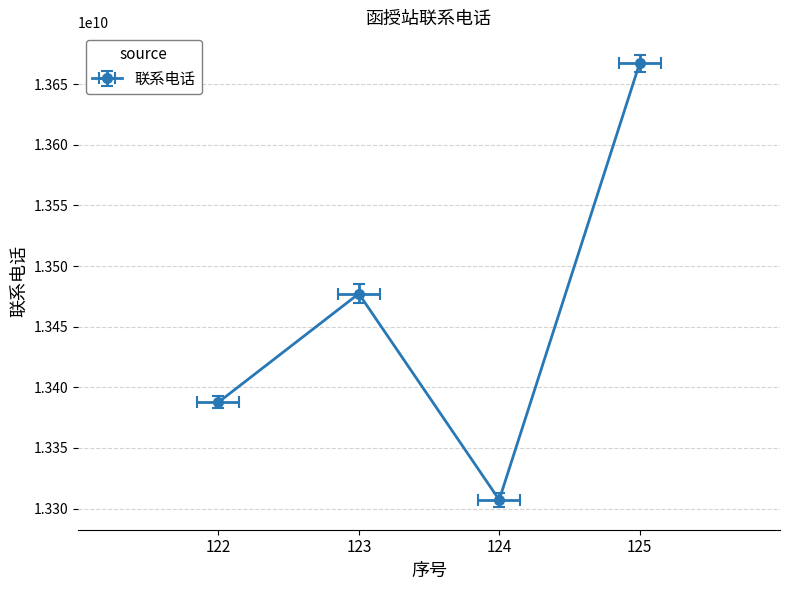

At which category does the data reach its first local peak?

123